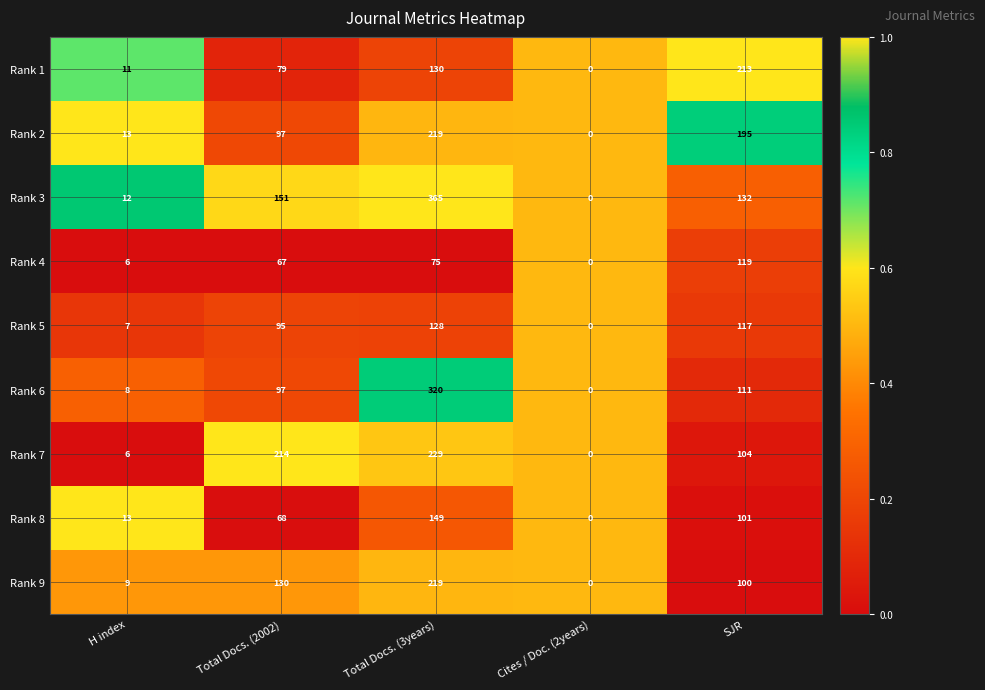

List the labels in order of Rank 9 value, largest first.

Total Docs. (3years), Total Docs. (2002), SJR, H index, Cites / Doc. (2years)